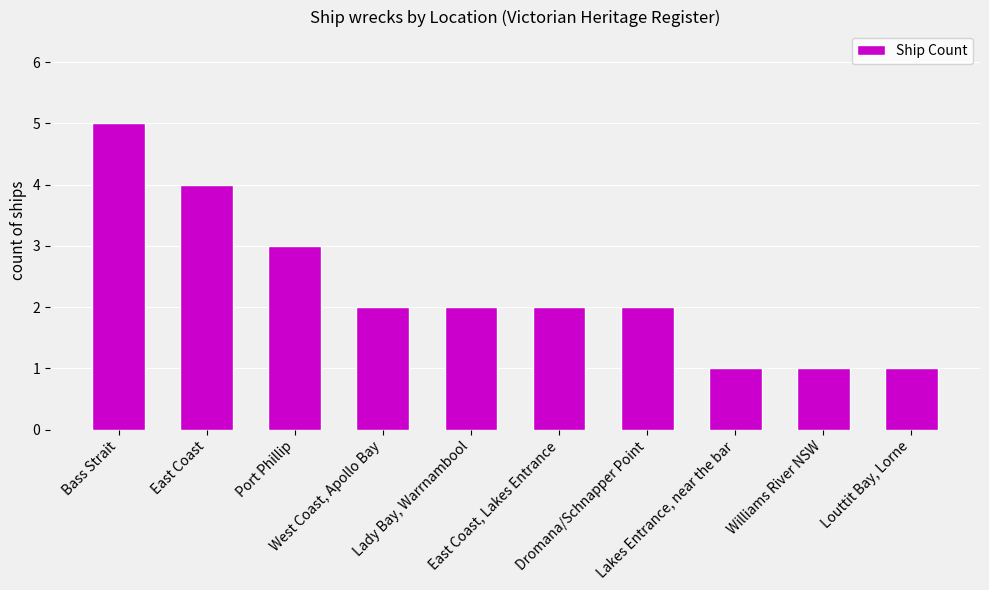

Where is the data nearest to the value 3?

Port Phillip